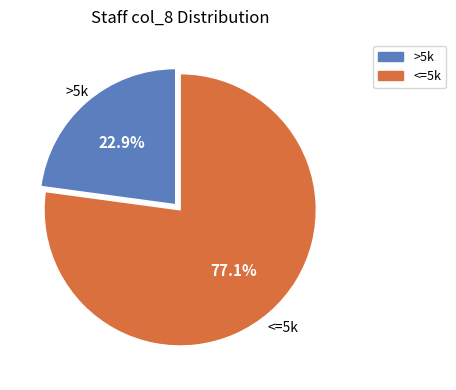

To the nearest percent, what is the difference between the largest and smallest slice percentages?

54%